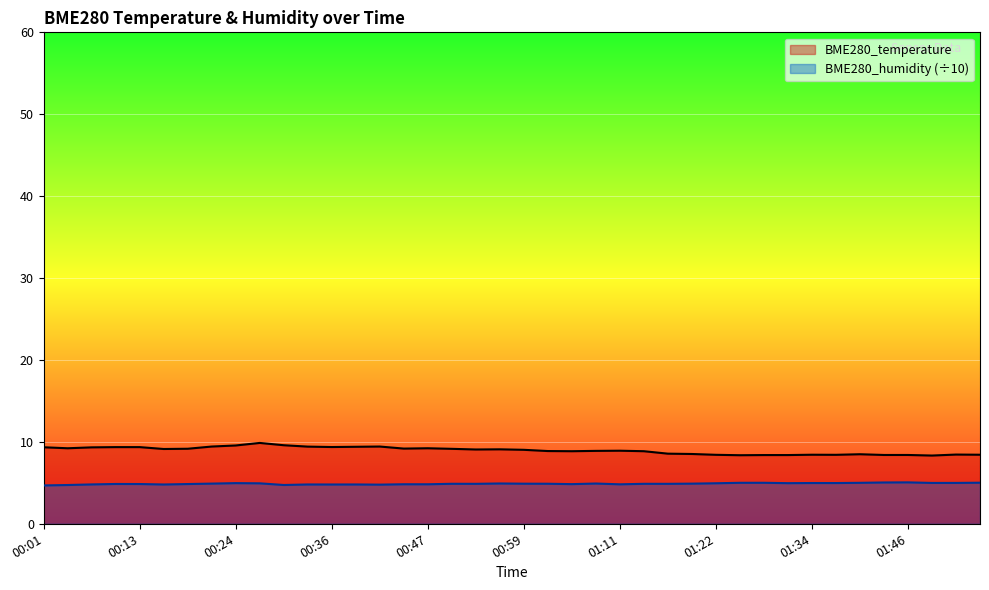

What is the difference between the second highest and second lowest values in the BME280_humidity series?

0.3